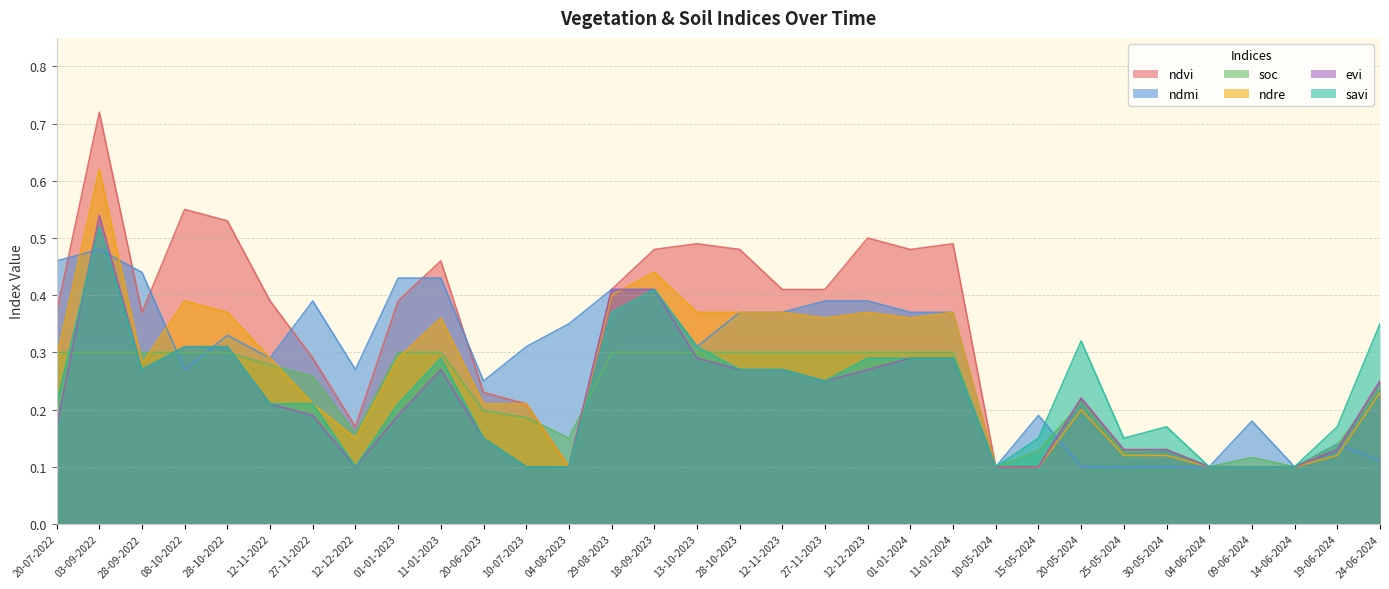

True or false: soc has more than 1 points higher than both neighbors.

True